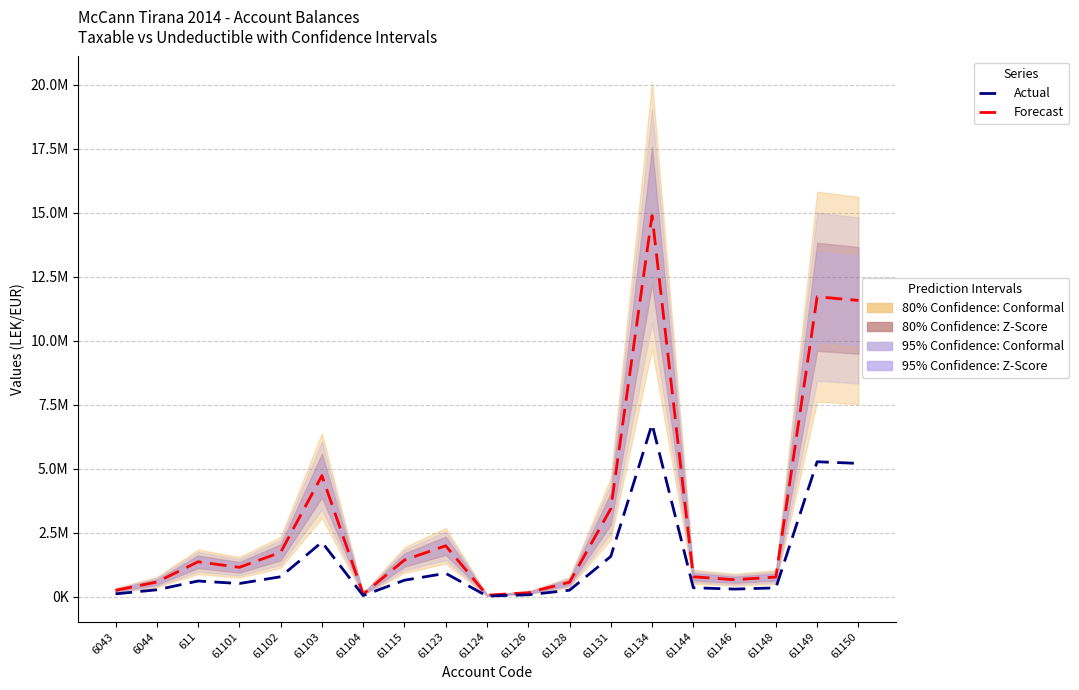

What is the maximum value shown in the chart?

14887859.8